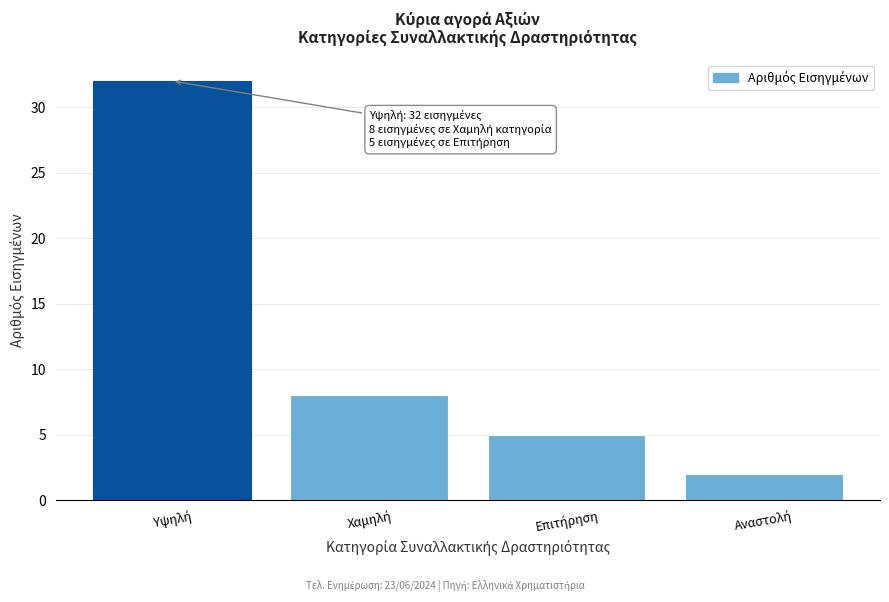

Reading left to right, what are all the values shown in this chart?

32	8	5	2